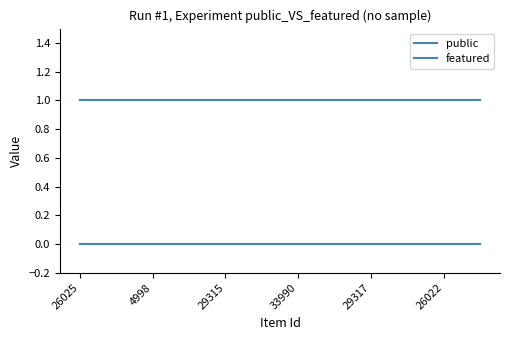

List the series in order of their overall mean, lowest first.

featured, public